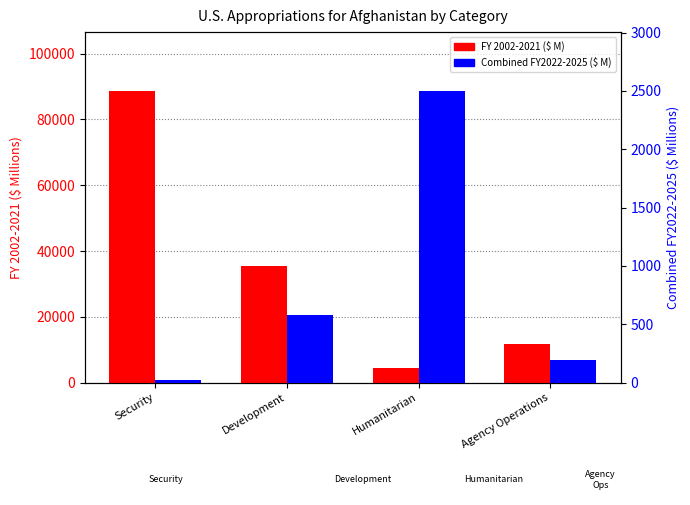

What is the value of the Combined FY2022-2025 bar at the 4th from the left?

198.1